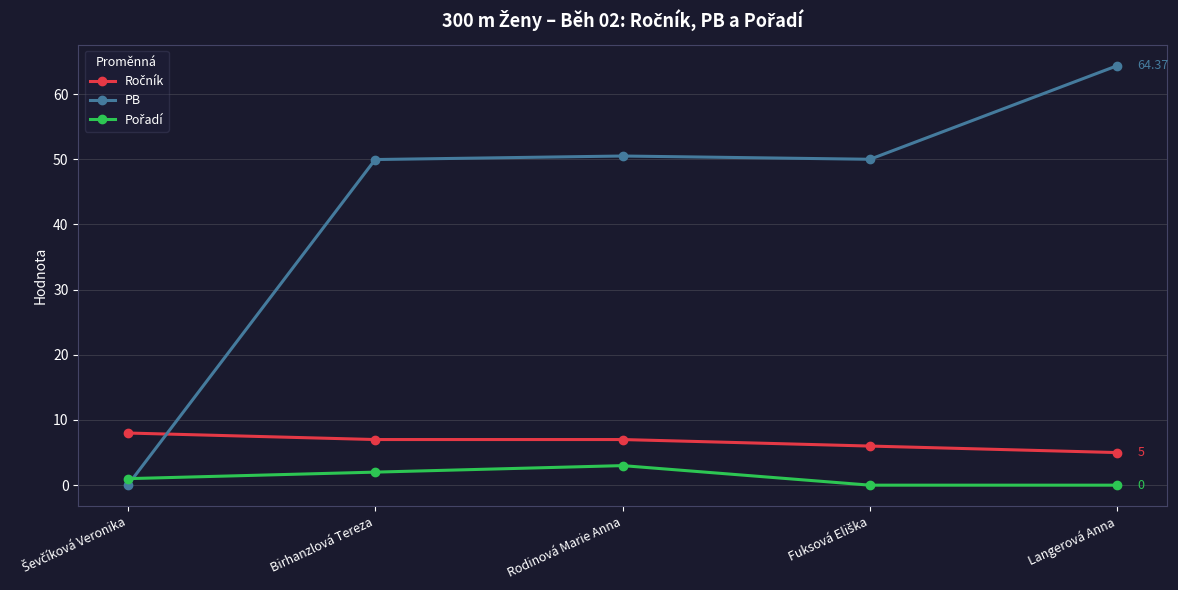

True or false: PB has more than 0 interior local peaks.

True